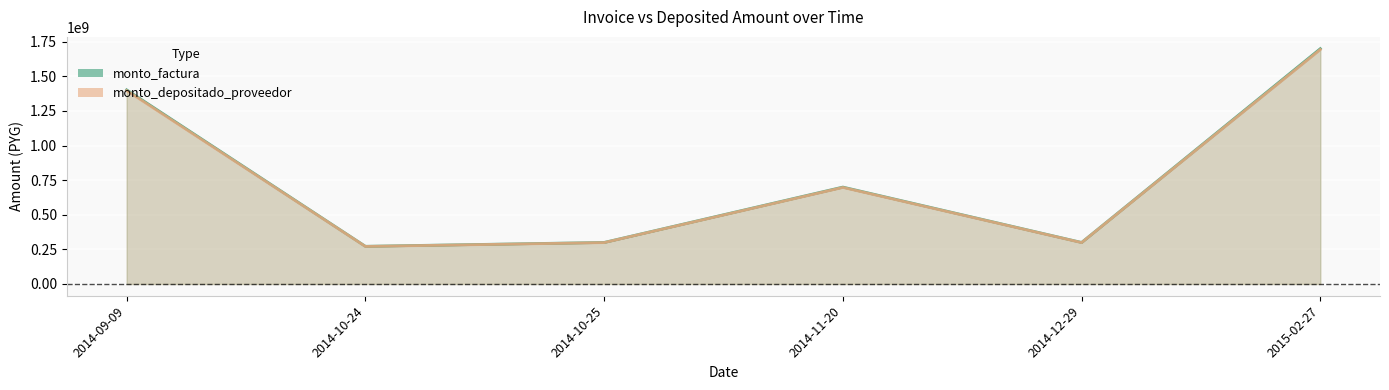

How many data points in monto_depositado_proveedor are above 697454545?

2